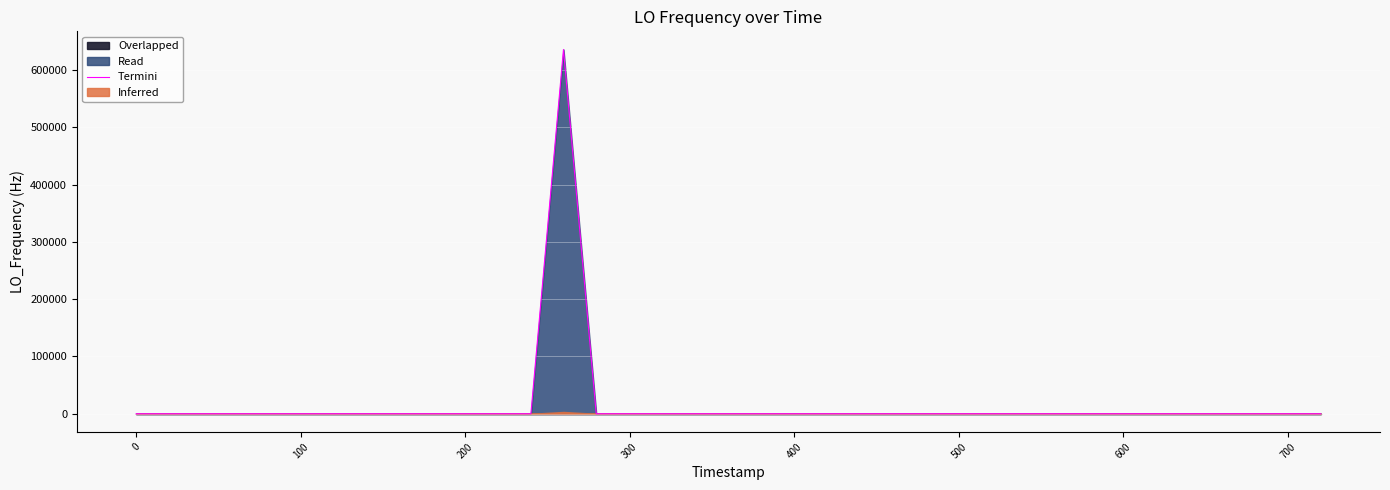

Is it true that the value at 700 is 5.4?

False